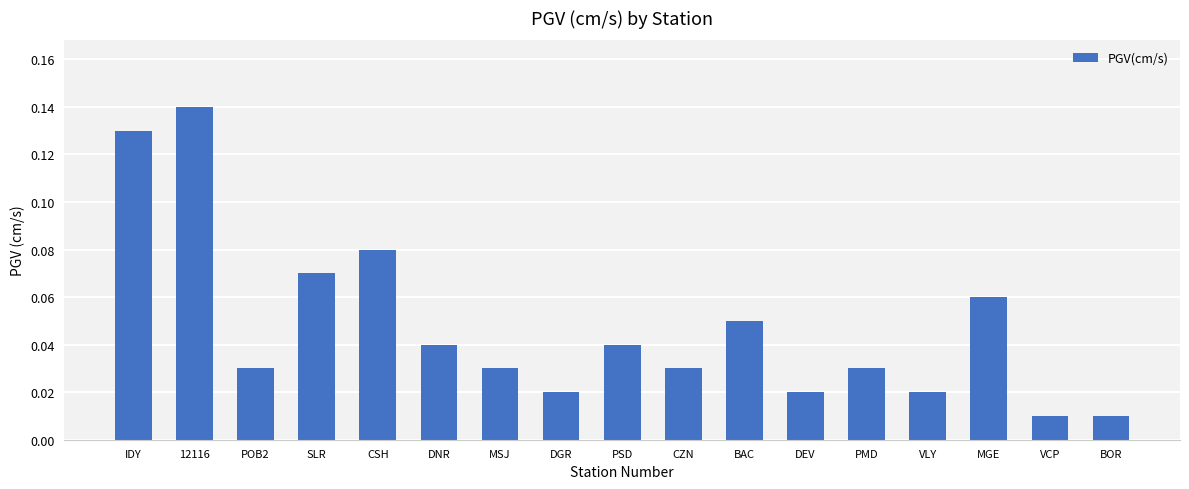

True or false: the data shows 0.0 at SLR.

False